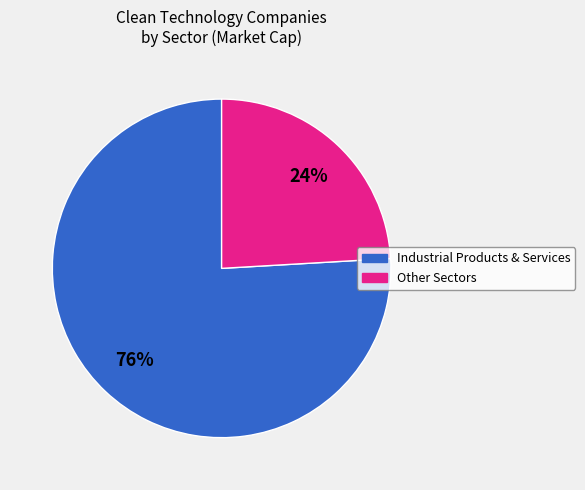

Is there a majority slice in this chart?

Yes